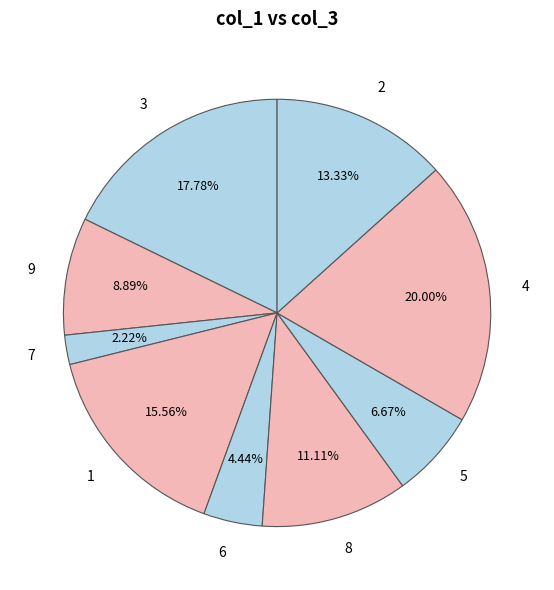

To the nearest percent, what portion does 7 represent?

2%